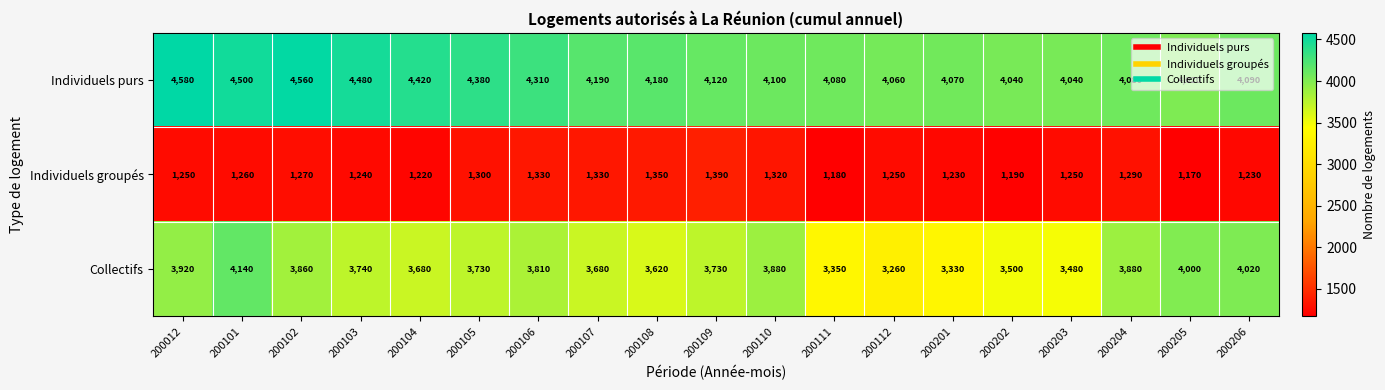

What is the total value across all series at 200104?

9320